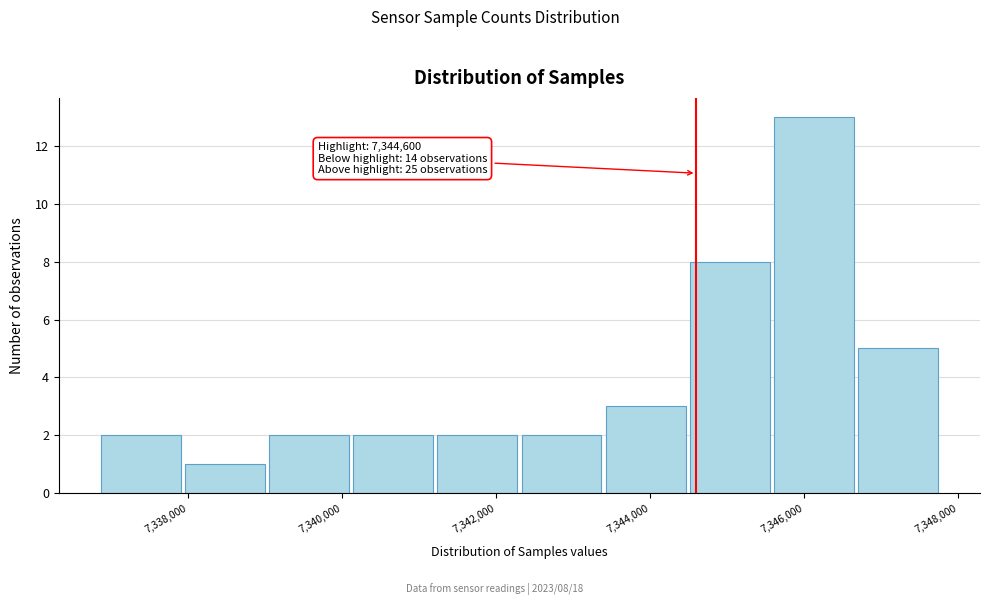

Over which range of the x-axis is the bar tallest?

7345600 to 7346800